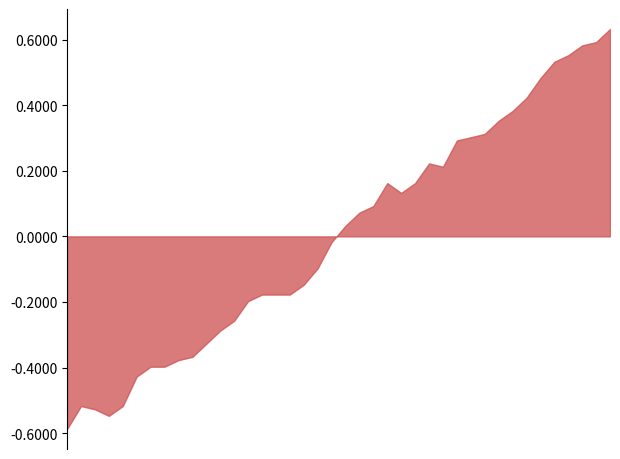

How many points are lower than both their immediate neighbors (excluding endpoints)?

3